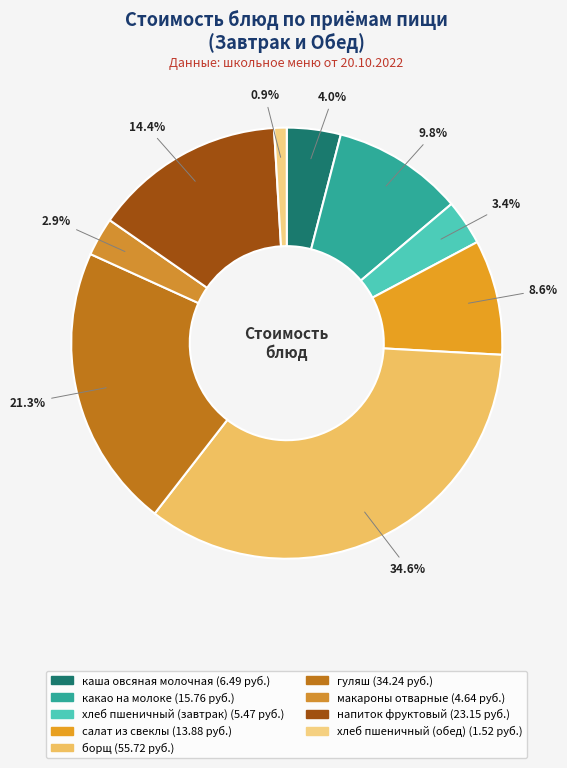

To the nearest percent, what is the difference between the largest and smallest slice percentages?

34%